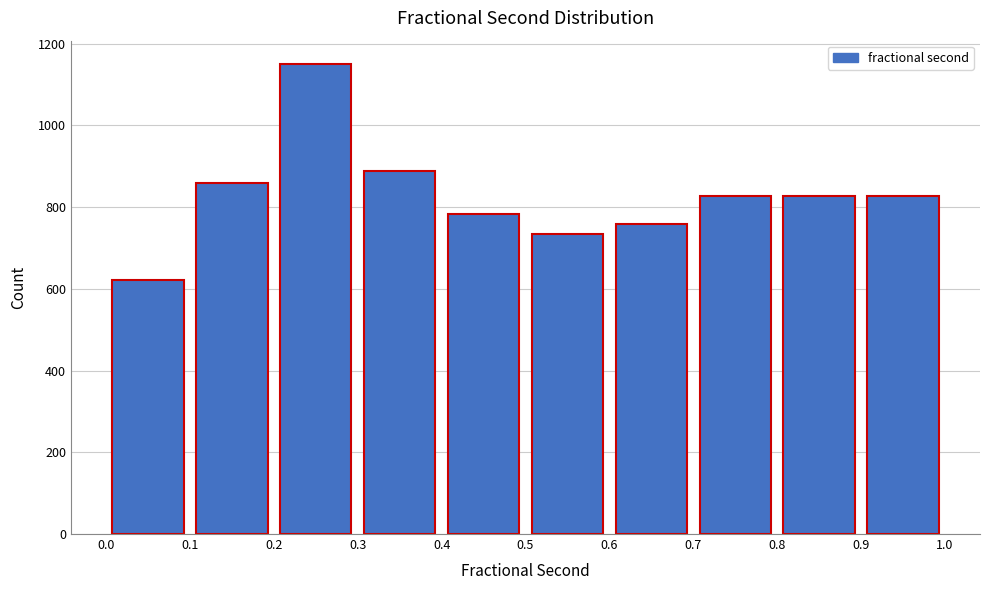

What is the height of the bar covering 0.8 to 0.9 on the x-axis? The values are not printed on the chart, so give them approximately, as read against the axis.

820